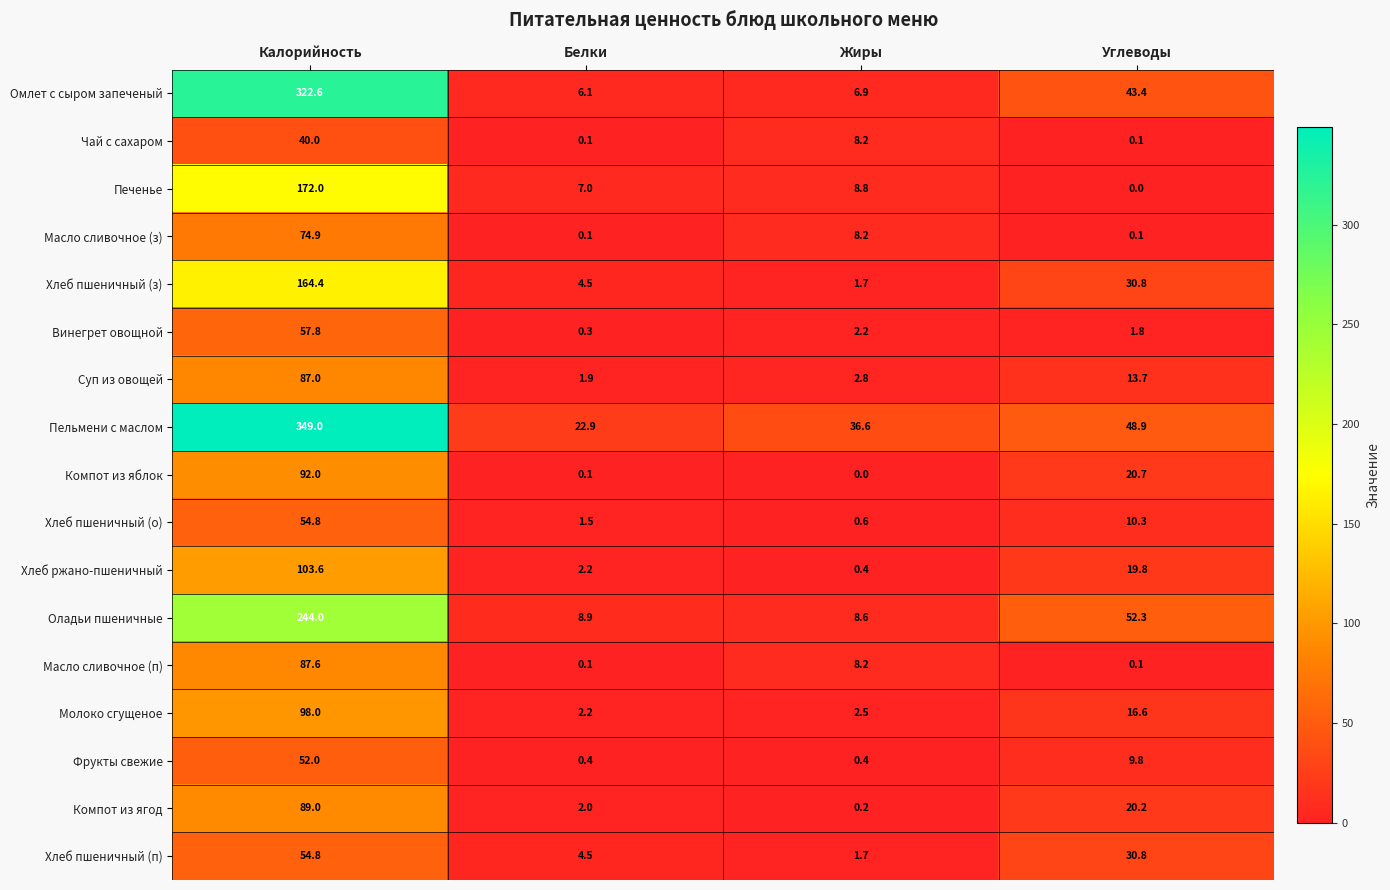

Where does the Пельмени с маслом series first go above 48?

Калорийность